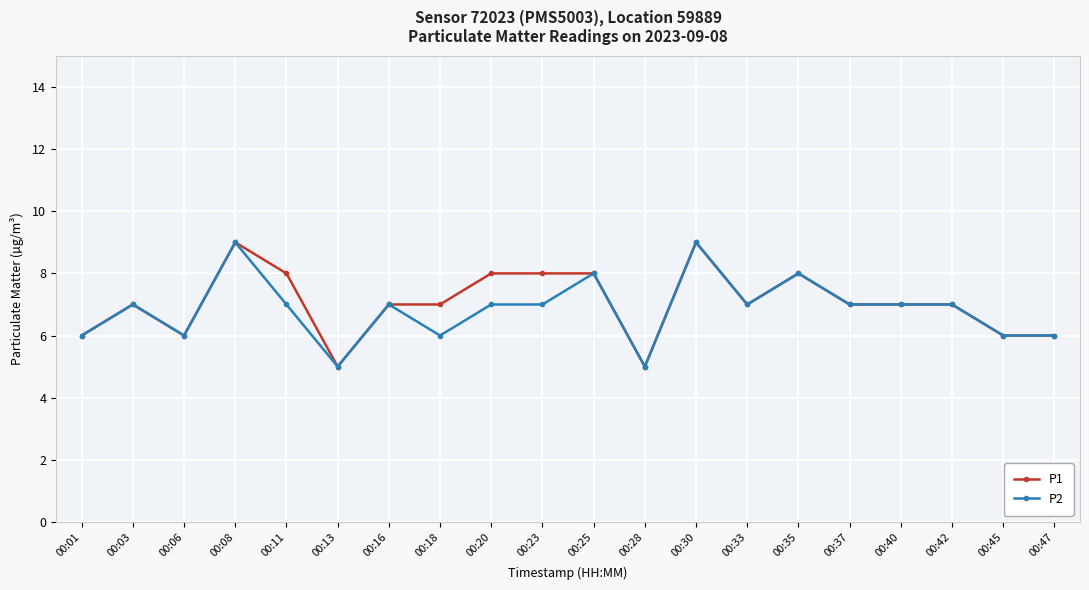

What is the maximum value shown in the chart?

9